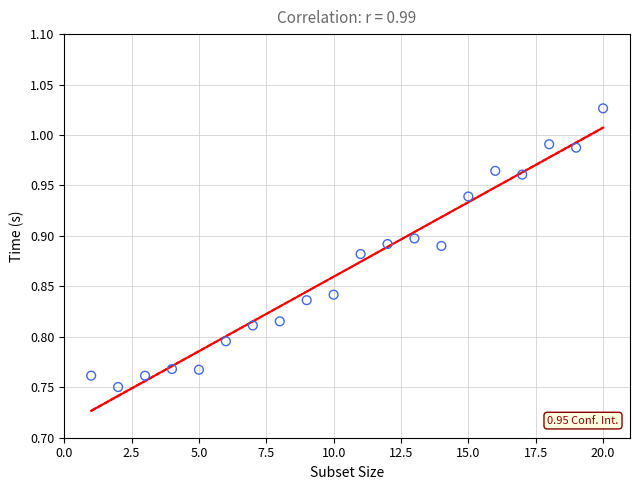

What is the range of X values (max minus min)?

19.0